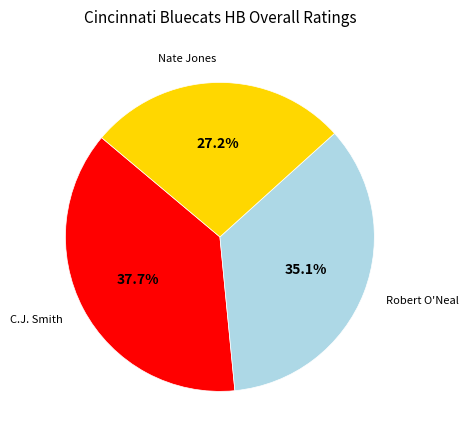

How many segments does this pie chart have?

3